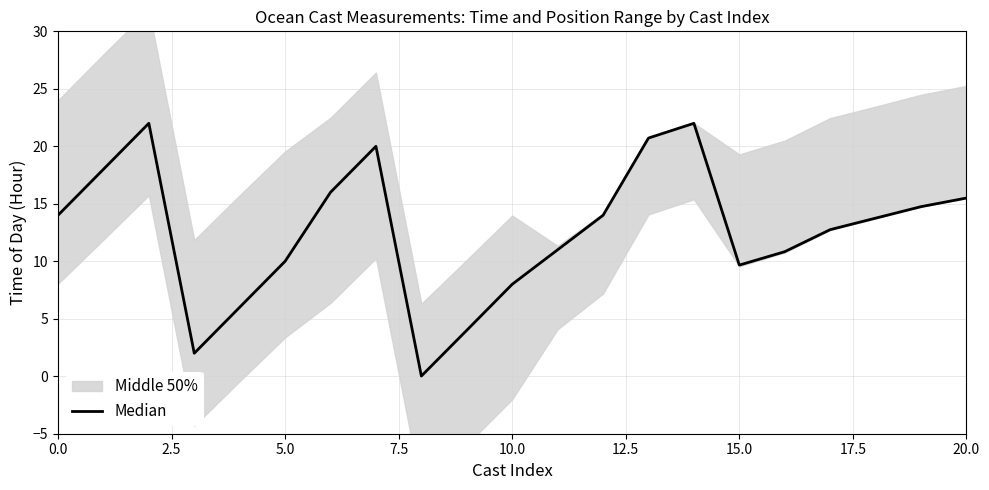

At which label is the value closest to 11?

11